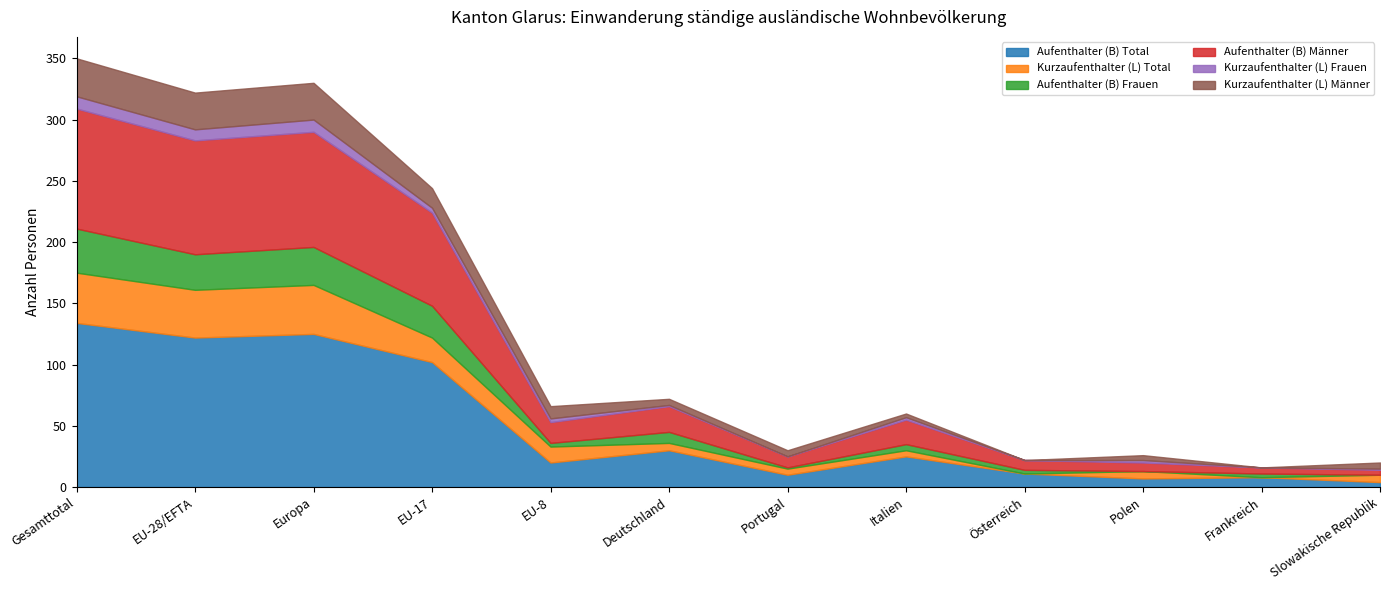

Between Polen and Frankreich, which series saw the biggest shift?

Kurzaufenthalter (L) Total